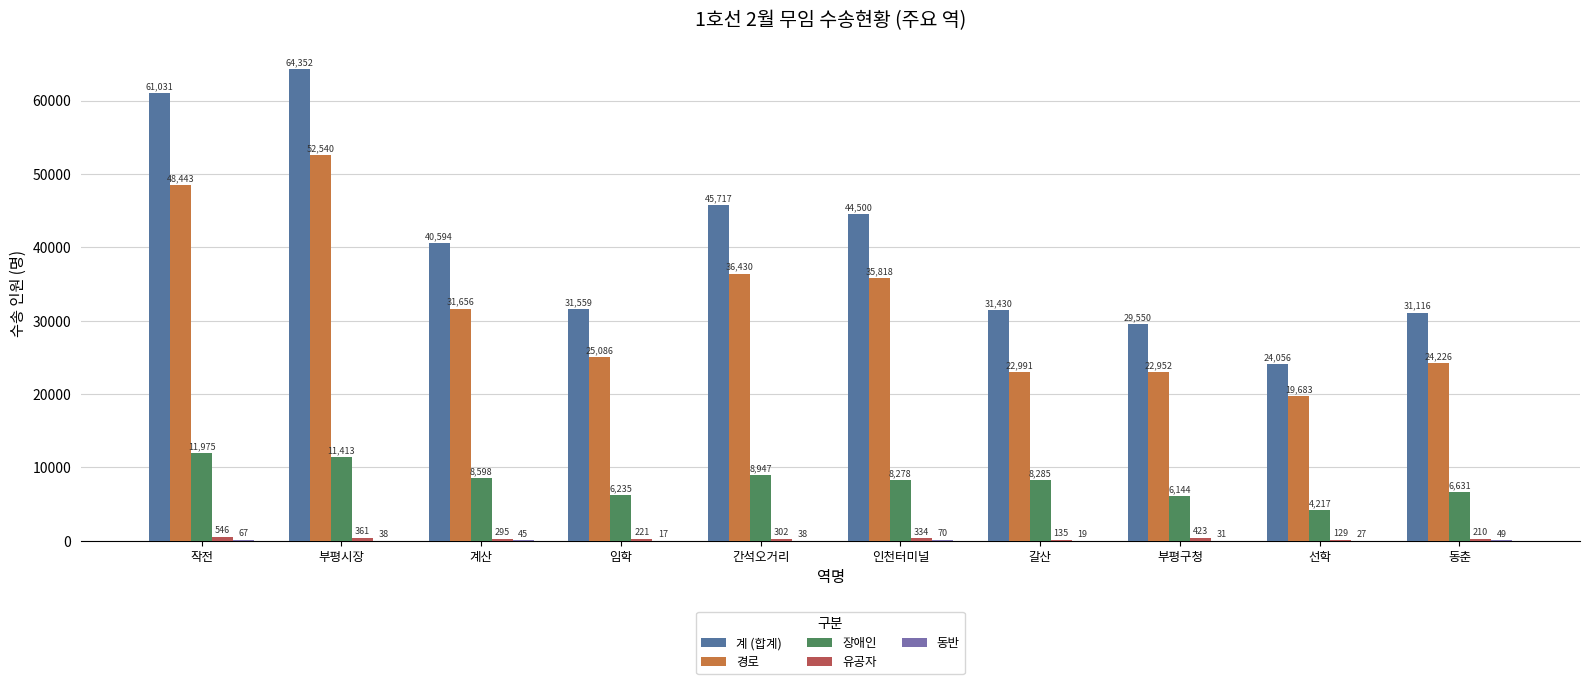

Which category has the highest value in the 경로 series?

부평시장